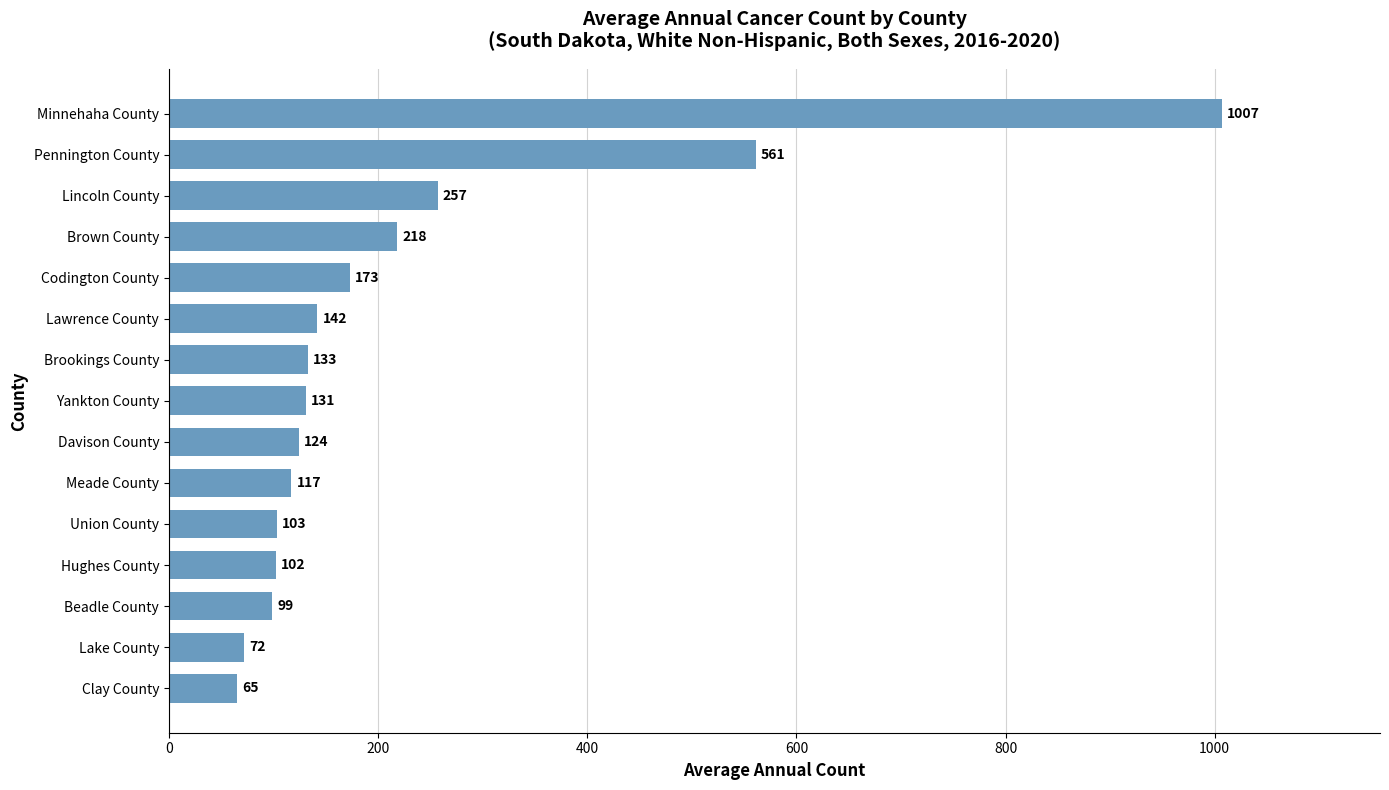

At which label is the value closest to 536?

Pennington County